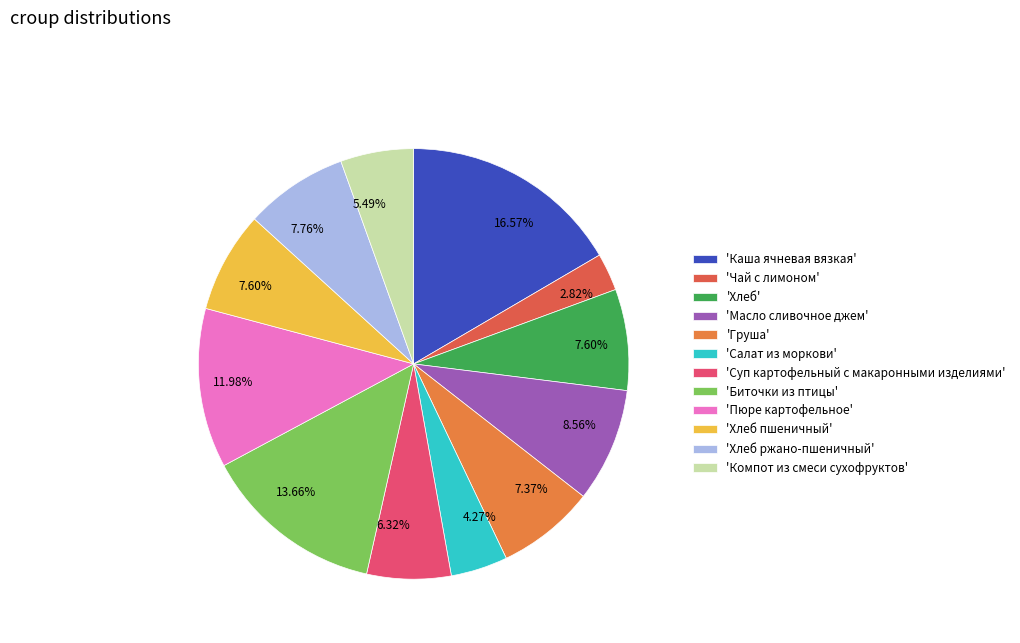

To the nearest percent, what is the difference between the largest and smallest slice percentages?

14%